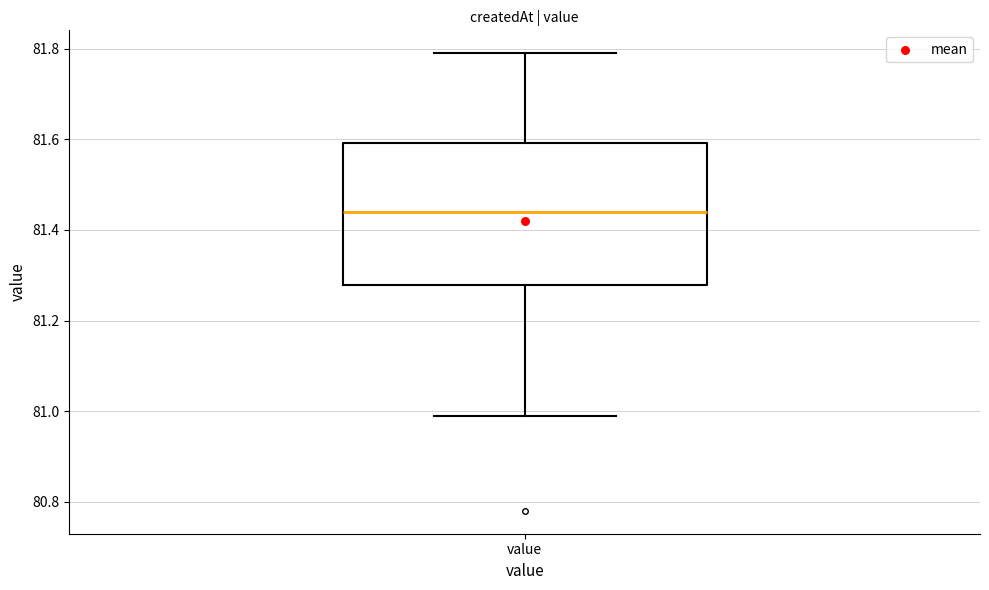

Transcribe this box plot: give where the median line is, the range the box spans, and where the two whiskers end, as read against the y-axis. The values are not printed on the chart, so give them approximately, as read against the axis.

median 81.44, box 81.28 to 81.60, whiskers 81.00 to 81.80